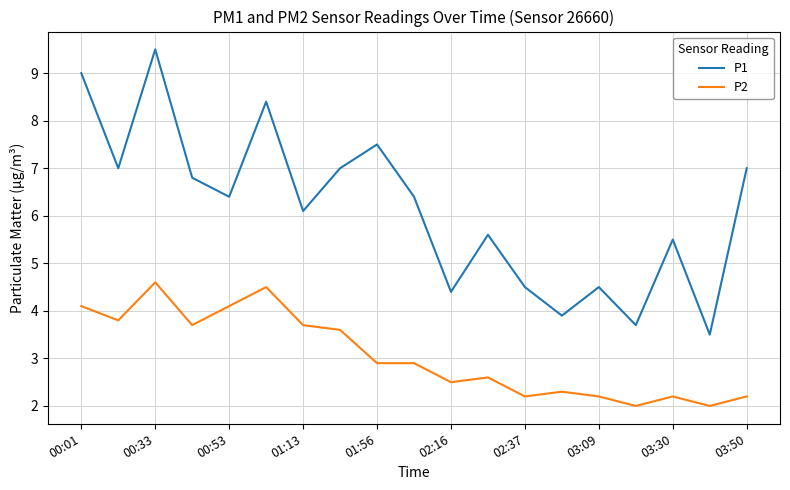

Which series has the largest range (max minus min)?

P1